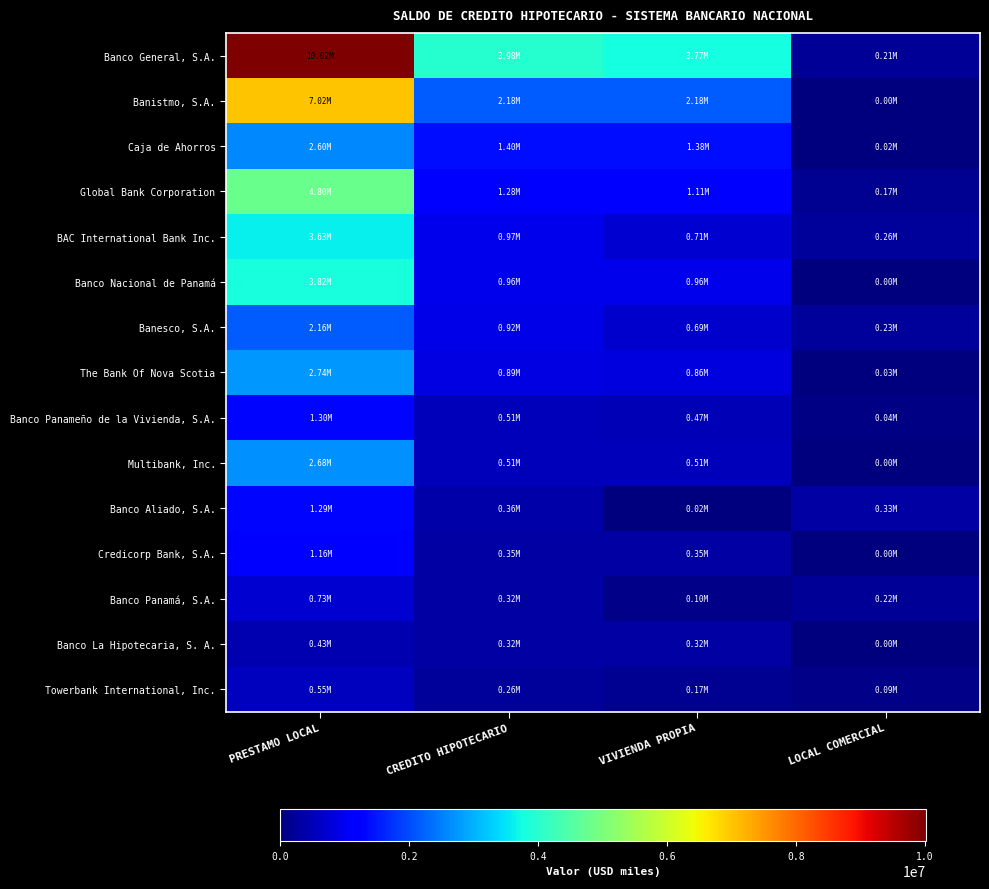

What is the difference between the highest and lowest values at CREDITO HIPOTECARIO?

3719082.2